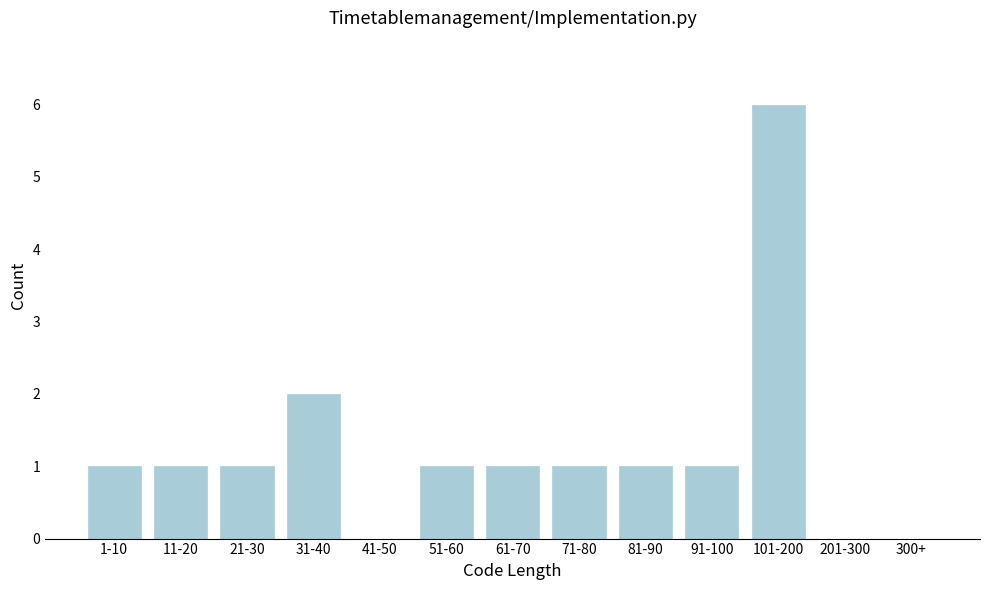

Reading left to right, extract all data points from this chart.

1-10=1	11-20=1	21-30=1	31-40=2	41-50=0	51-60=1	61-70=1	71-80=1	81-90=1	91-100=1	101-200=6	201-300=0	300+=0